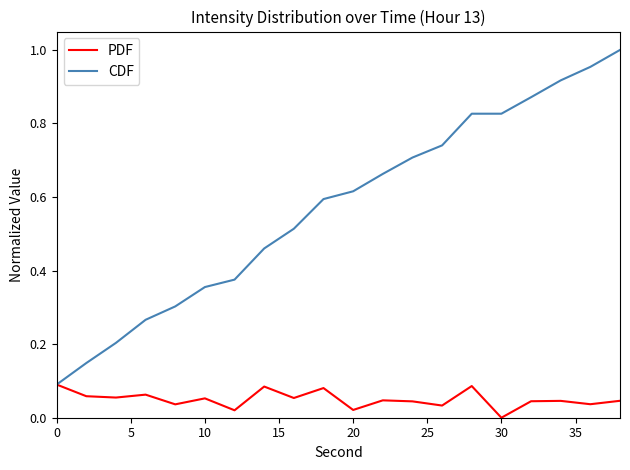

Which series has the largest total across all categories?

CDF